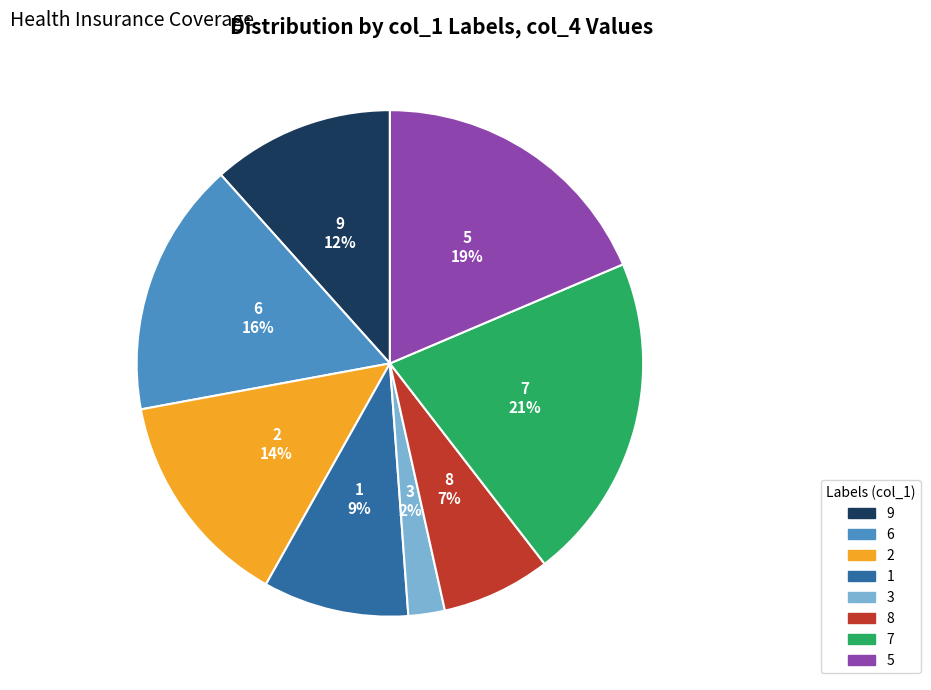

To the nearest percent, what is the difference between the largest and smallest slice percentages?

19%